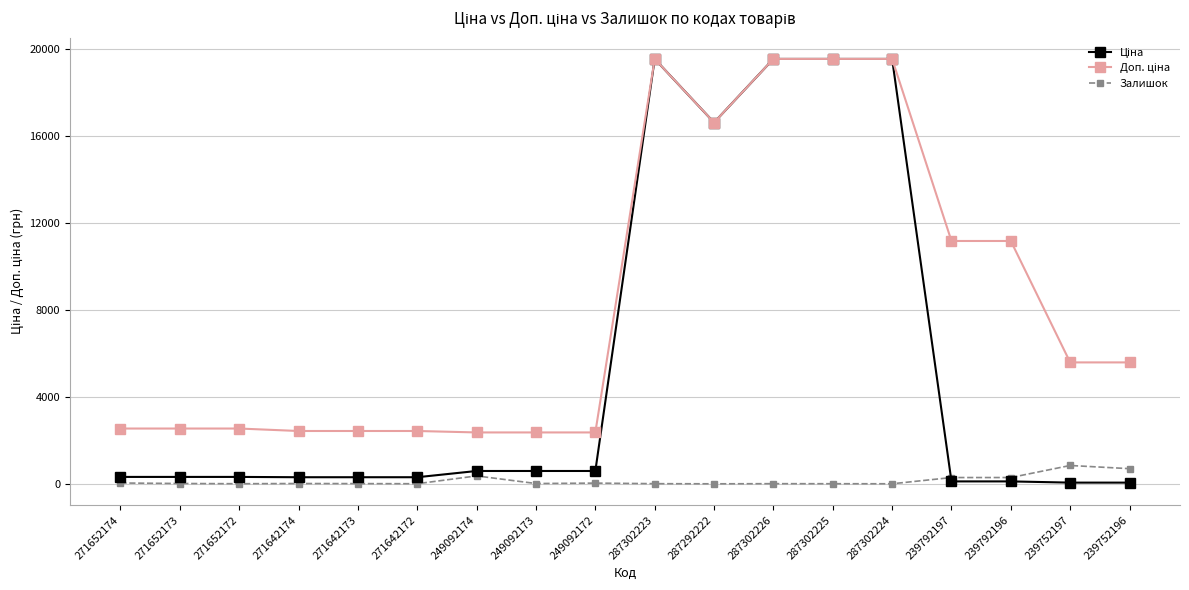

The Залишок series shows 14.0 at 271642174. True or false?

True